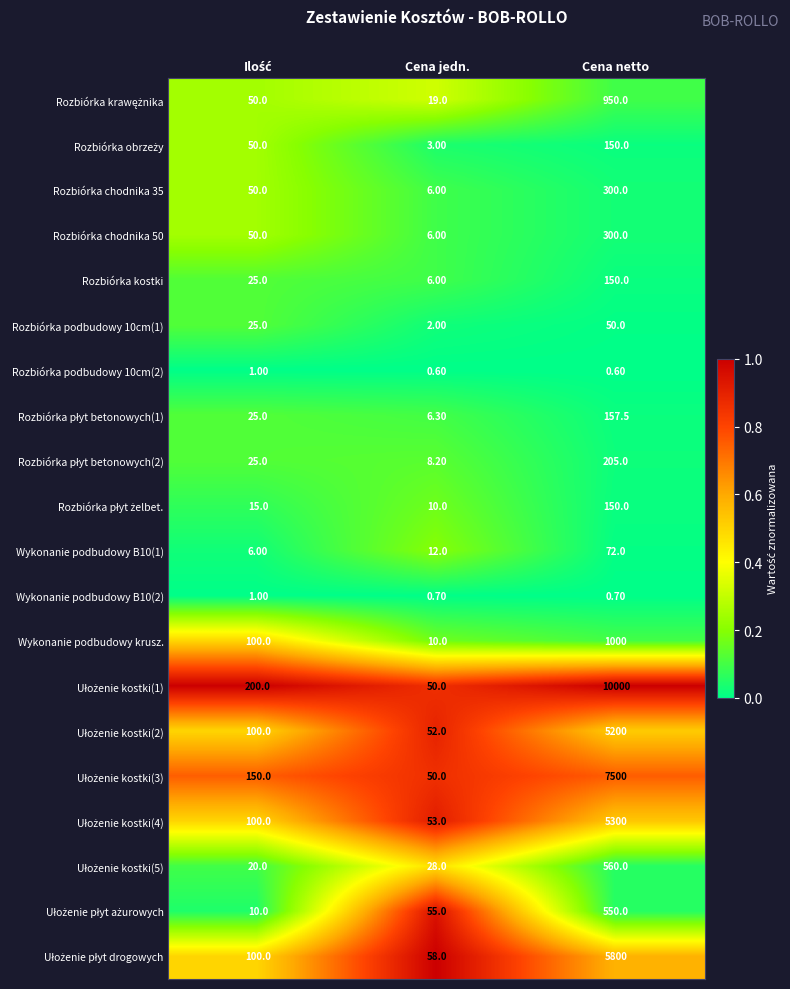

Is the value of Wykonanie podbudowy B10(1) at Cena netto greater than the value of Rozbiórka chodnika 50 at Cena jedn.?

Yes